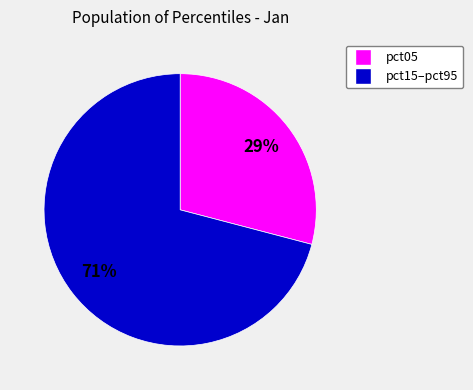

To the nearest percent, what is the difference between the largest and smallest slice percentages?

42%